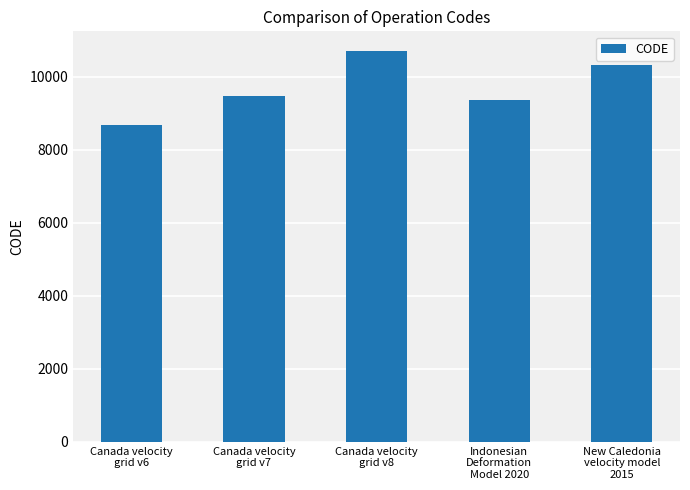

Count the number of data series in this chart.

1